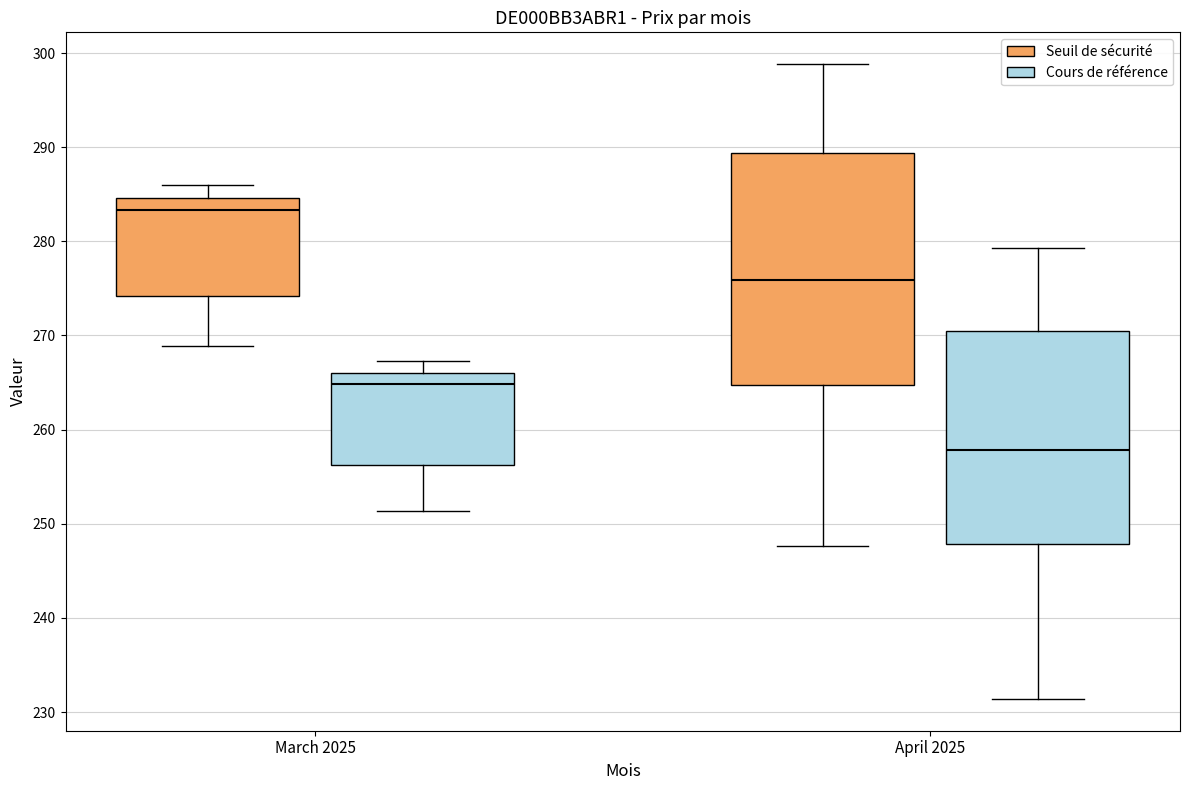

Reading left to right, read every box against the y-axis: the position of its median line, the range the box covers, and the ends of its whiskers. The values are not printed on the chart, so give them approximately, as read against the axis.

March 2025 (Seuil de sécurité): median 283, box 274 to 285, whiskers 269 to 286
March 2025 (Cours de référence): median 265, box 256 to 266, whiskers 251 to 267
April 2025 (Seuil de sécurité): median 276, box 265 to 289, whiskers 248 to 299
April 2025 (Cours de référence): median 258, box 248 to 270, whiskers 231 to 279